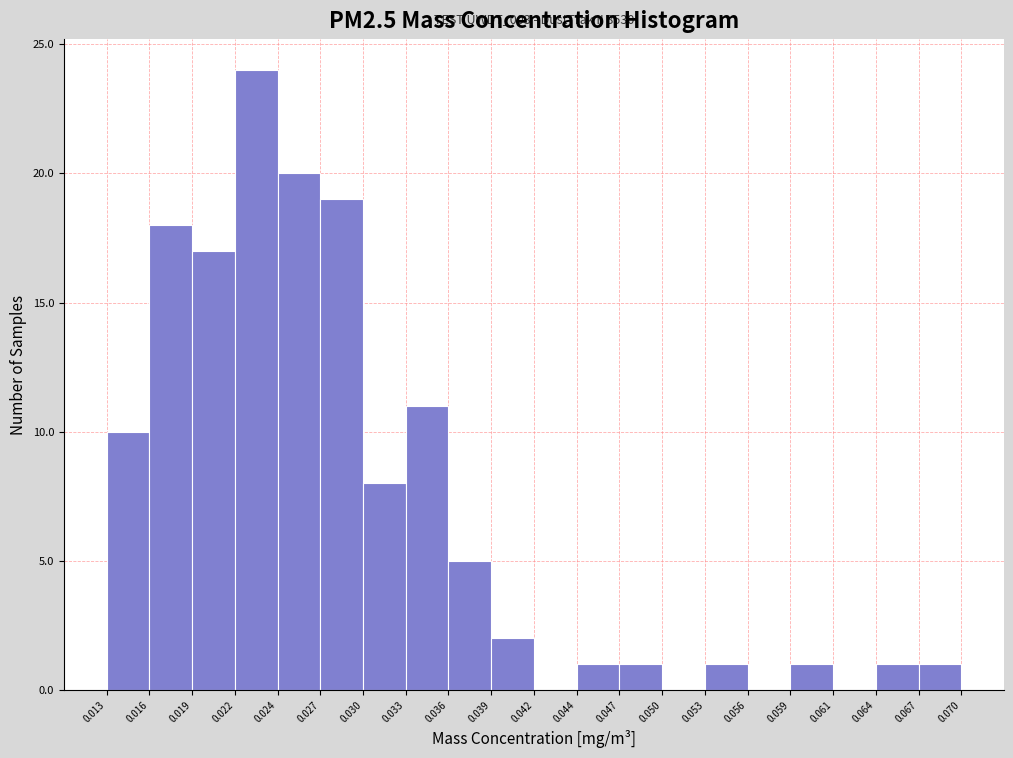

Over which range of the x-axis is the bar tallest?

0.022 to 0.024